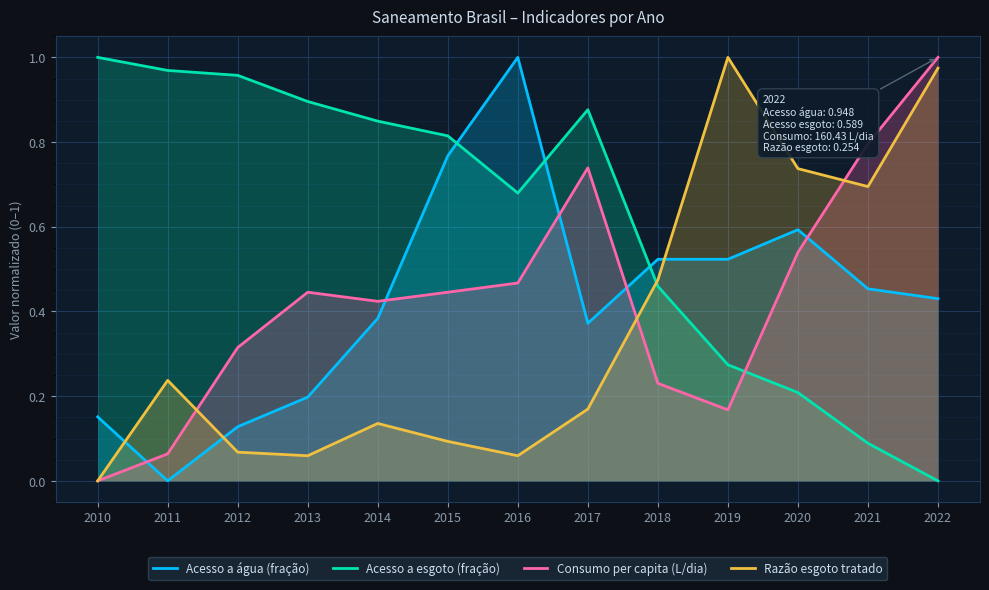

How many lines are shown in the chart?

4